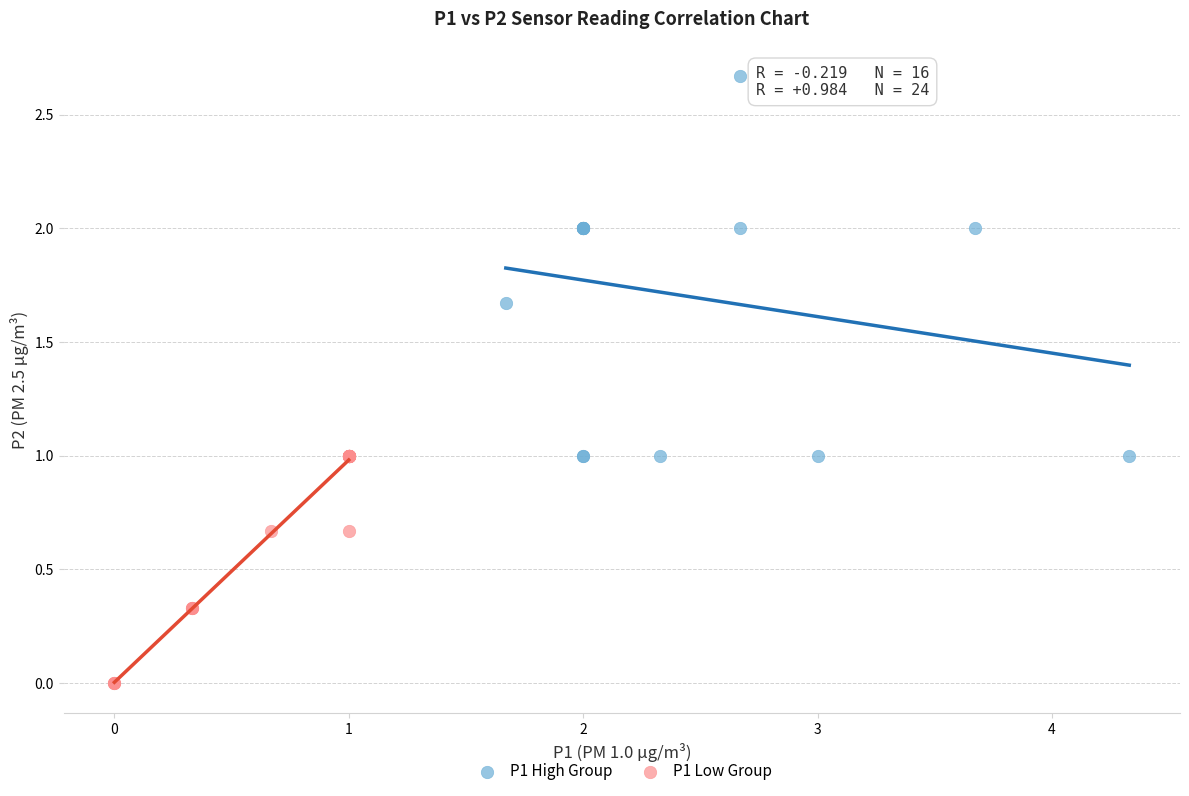

Which series reaches the minimum Y coordinate?

P1 Low Group